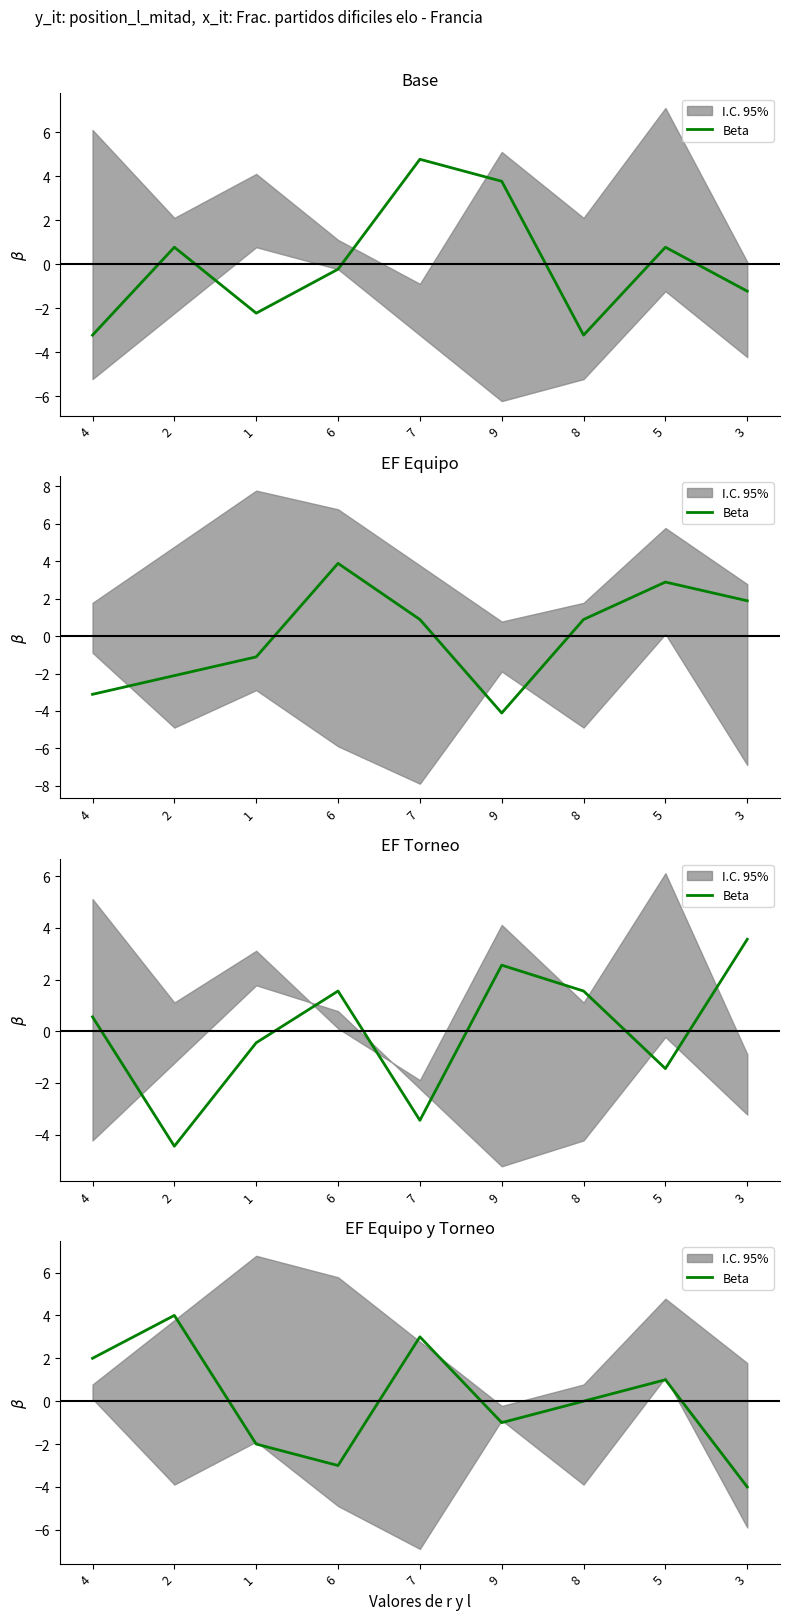

What is the difference between the values at 4 and 5?

1